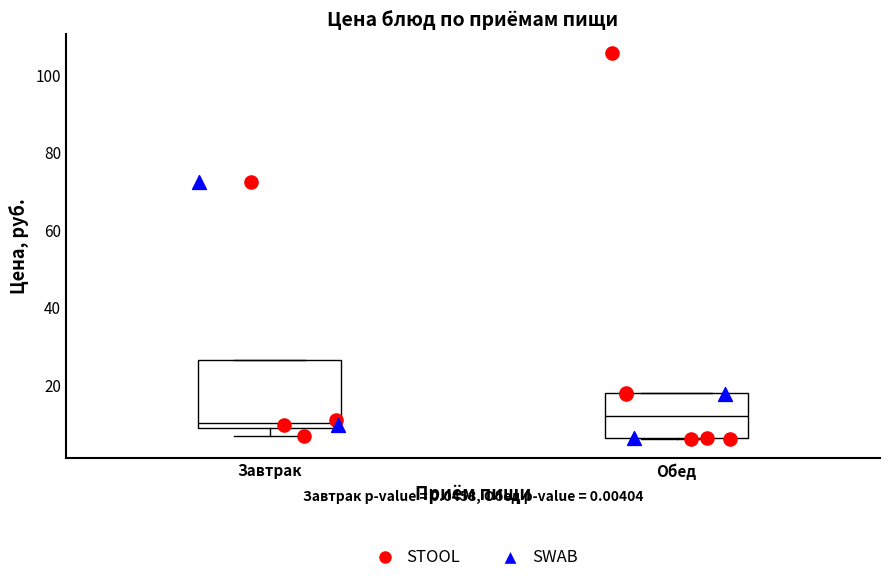

Where is the lower edge of the box for Завтрак on the y-axis? The values are not printed on the chart, so give them approximately, as read against the axis.

8